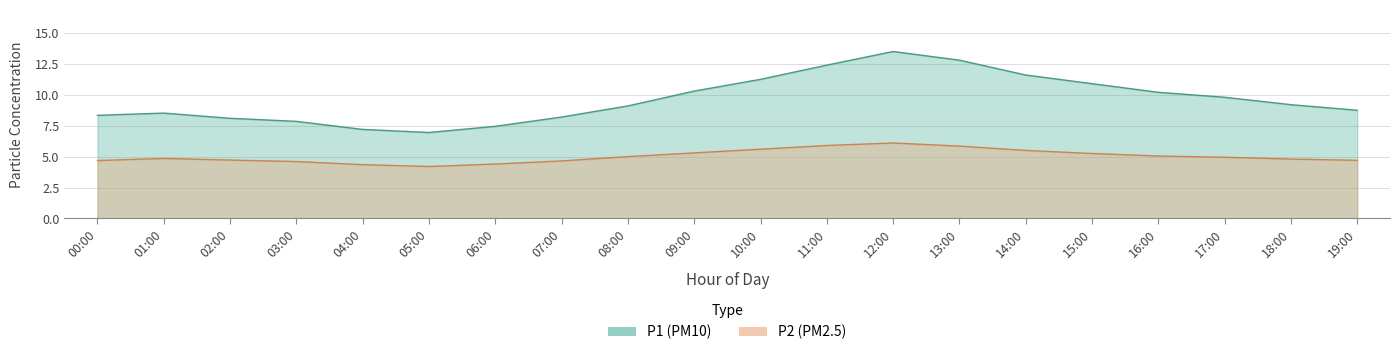

Where does the P1 series first go above 9?

08:00